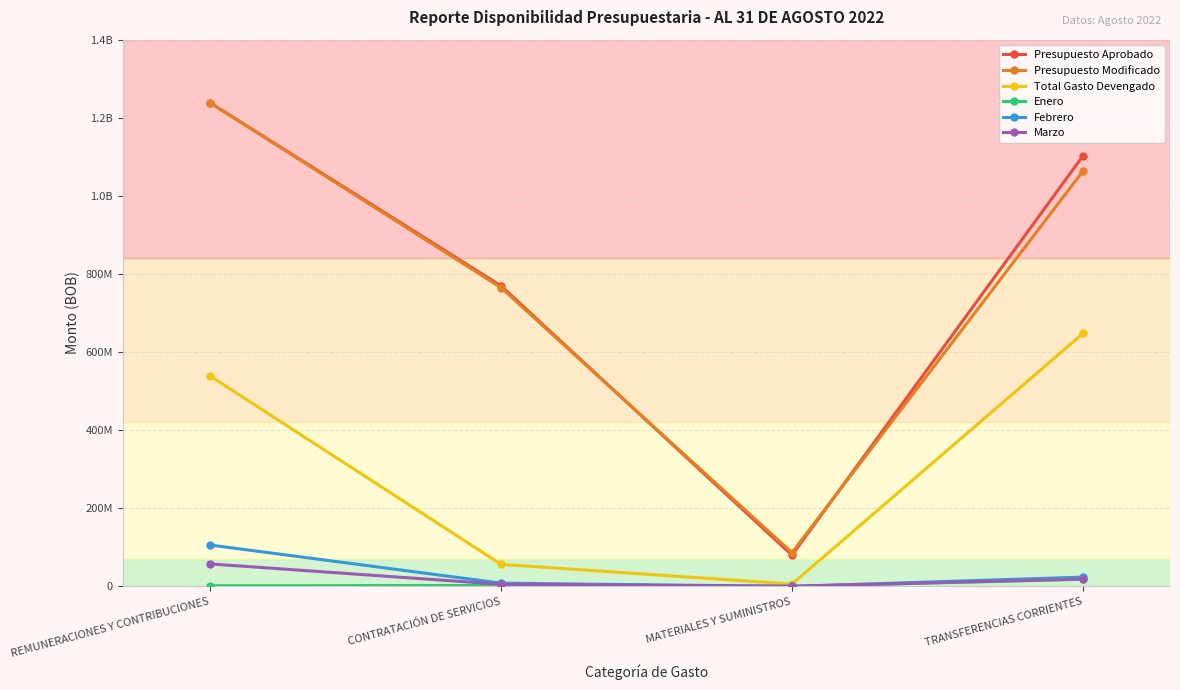

Does the chart have visible grid lines?

Yes